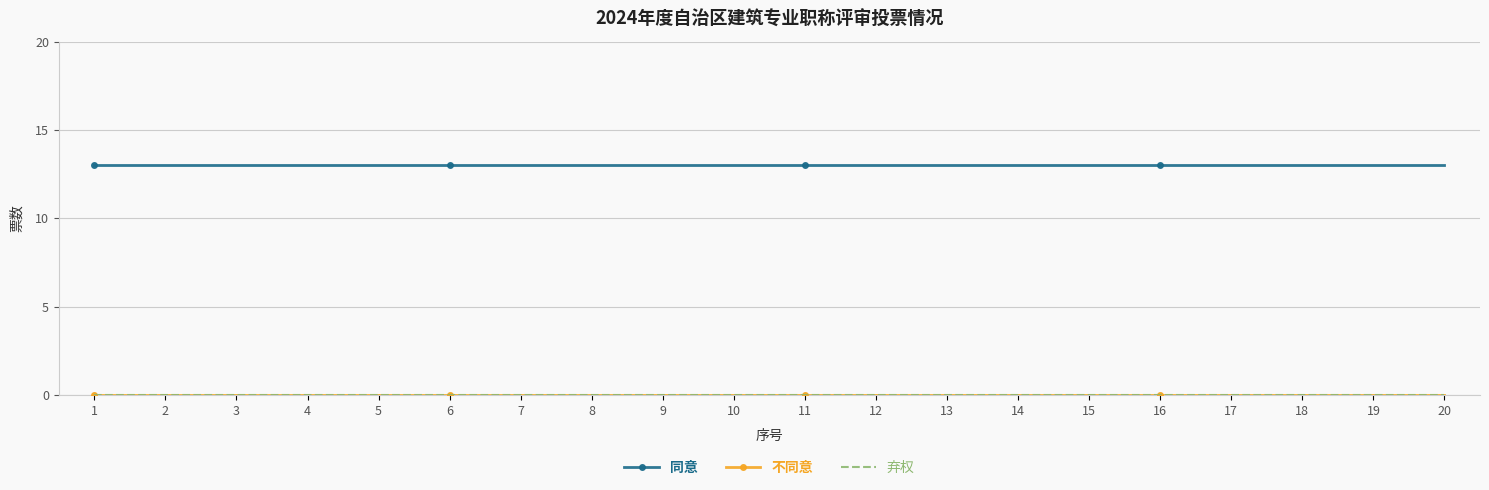

Where is 同意 nearest to the value 13?

1